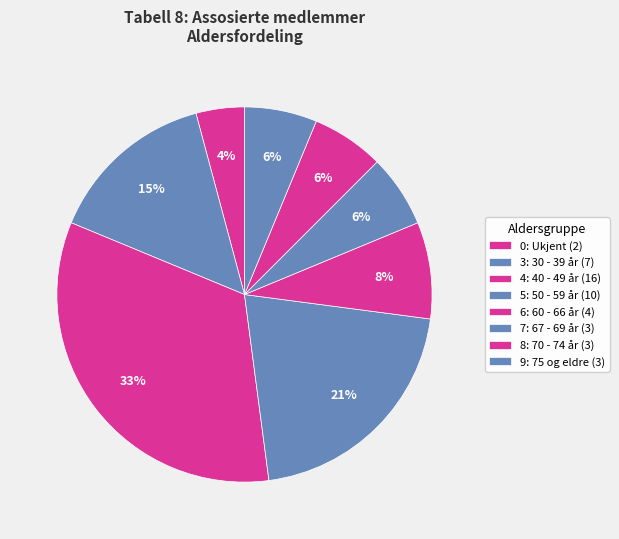

Combined, what portion of the pie is 4: 40 - 49 år and 6: 60 - 66 år?

41.7%